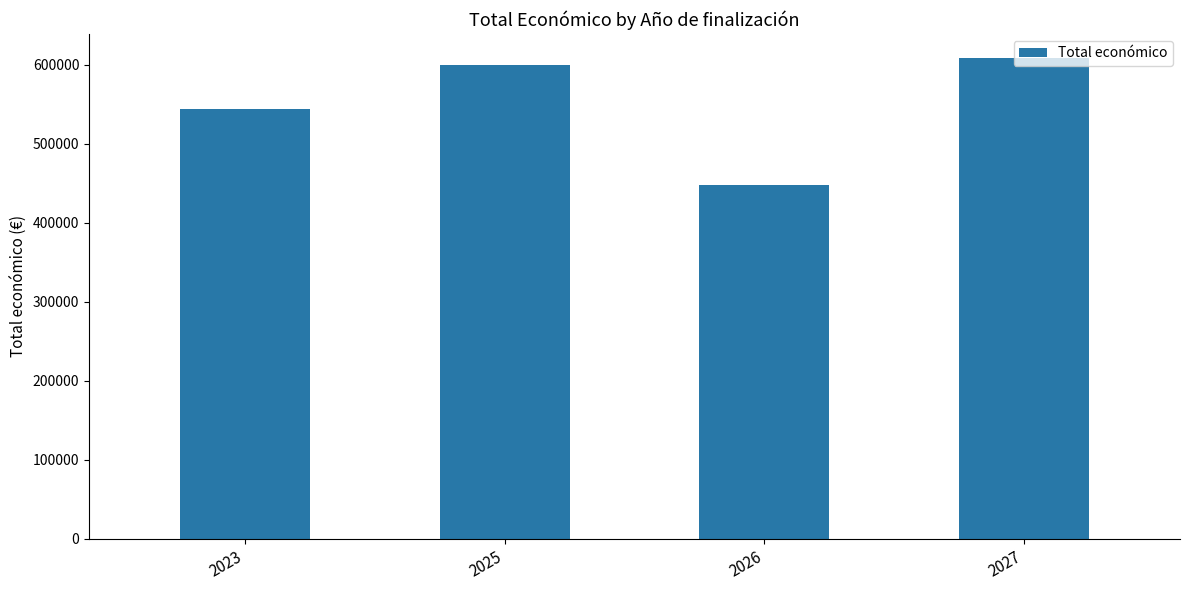

Approximately how many times larger is the value at 2026 compared to 2027?

0.7